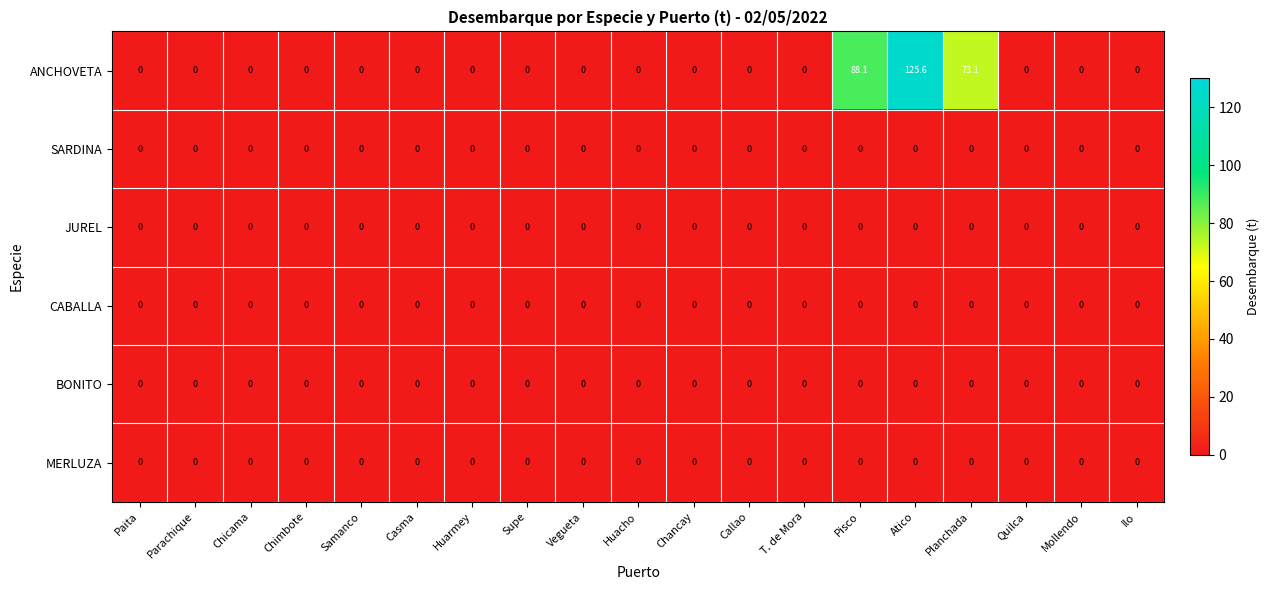

Which series changed the most between Callao and Planchada?

ANCHOVETA